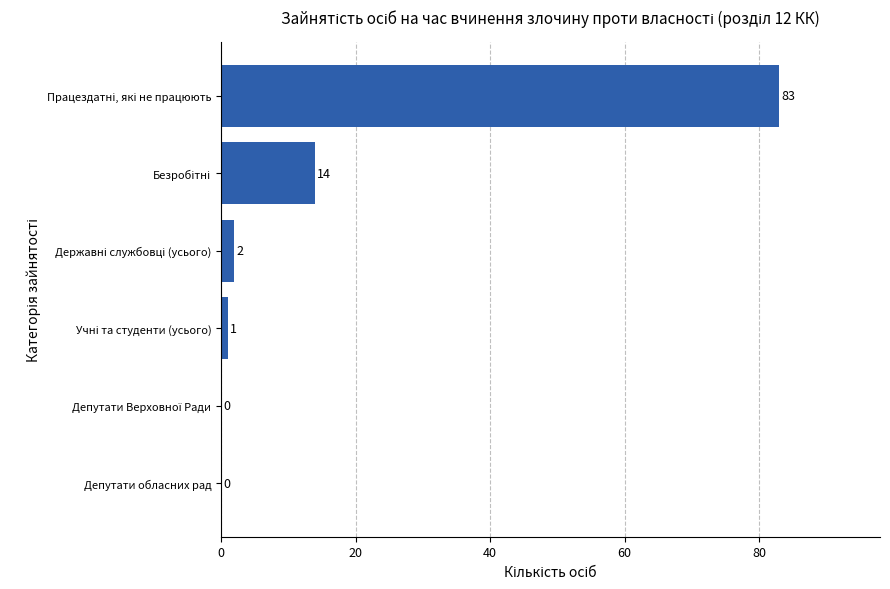

The value at Депутати обласних рад is -47. True or false?

False